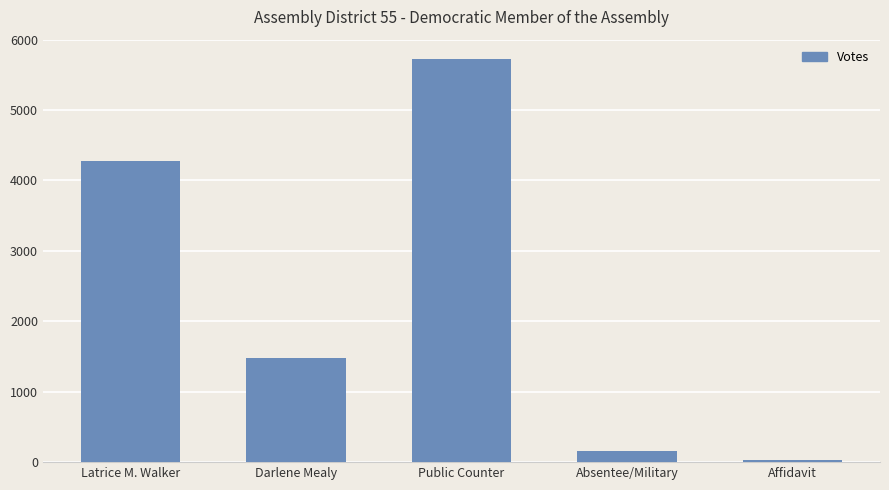

What is the ratio of the value at Affidavit to the value at Absentee/Military?

0.2